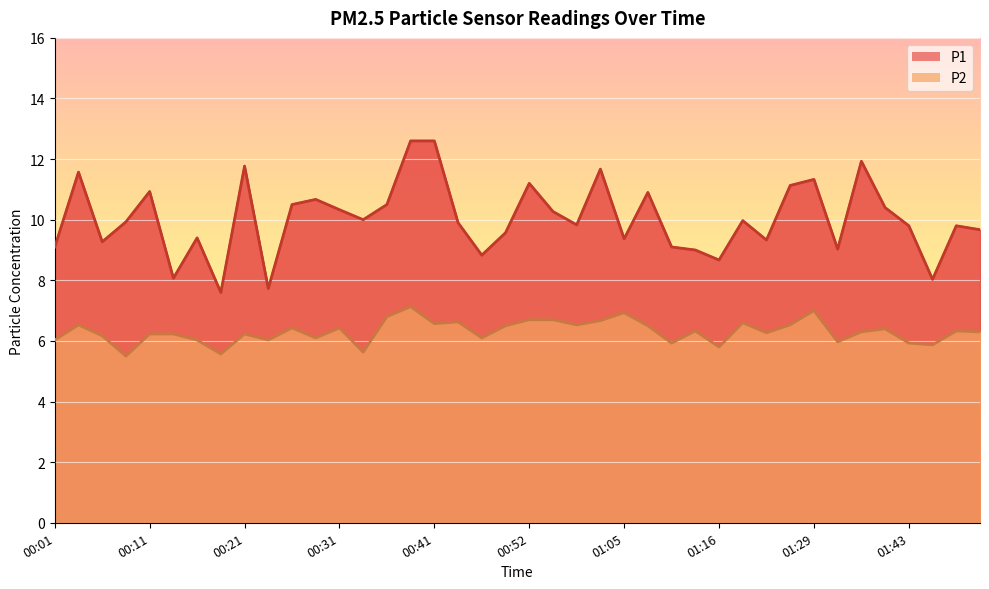

What is the difference between the maximum and second lowest values in the P1 series?

4.9